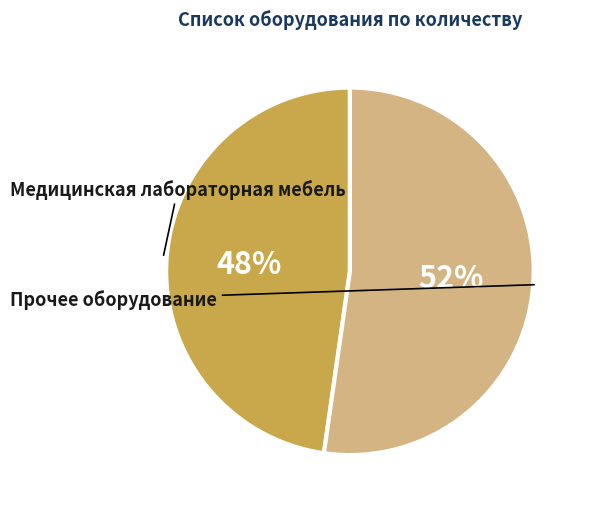

Is there a majority slice in this chart?

Yes